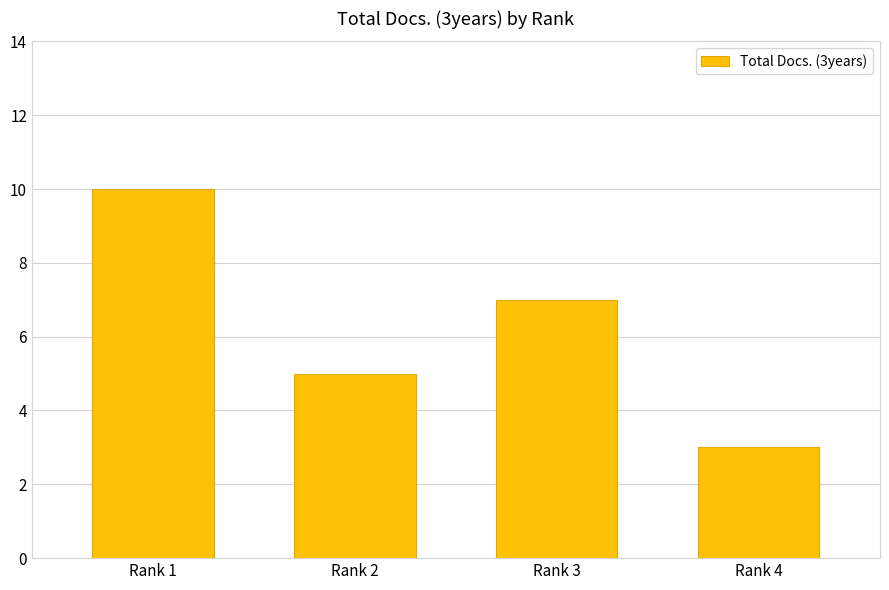

True or false: the data shows 1 at Rank 2.

False